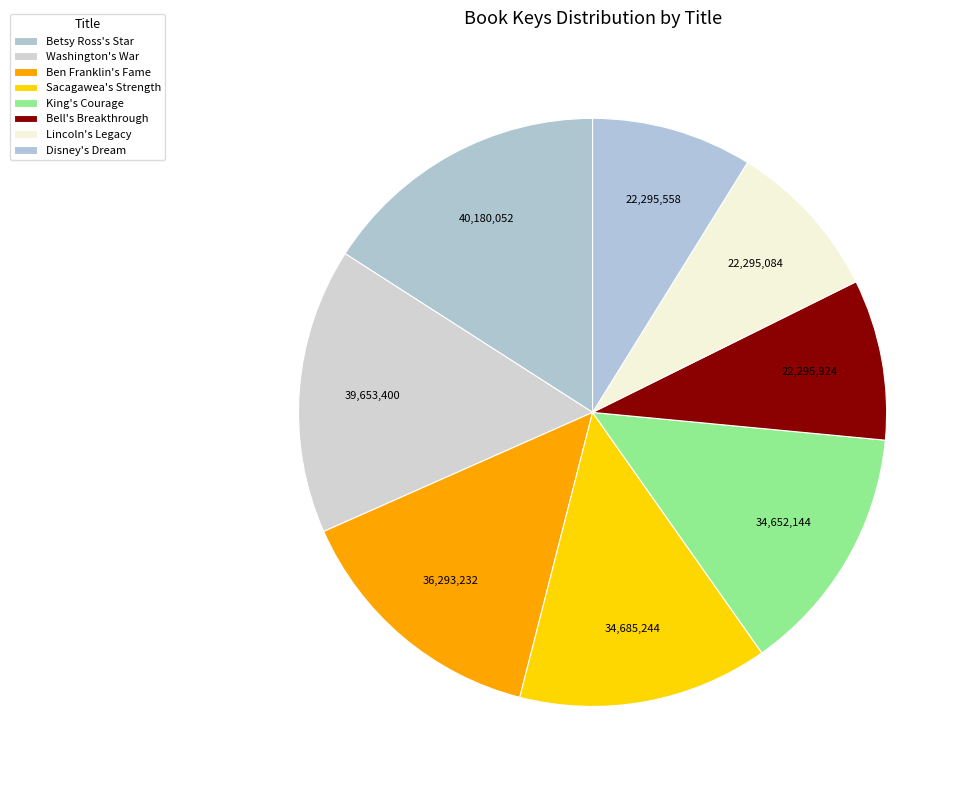

What percentage is the Bell's Breakthrough slice, to the nearest percent?

9%